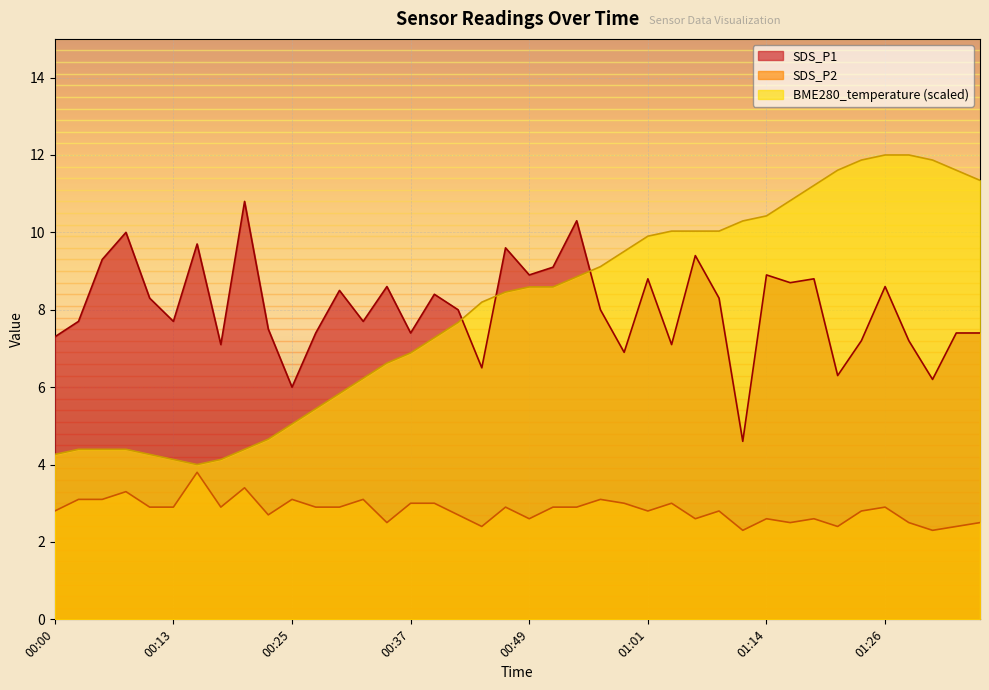

True or false: SDS_P2 has a value of 1.3 at 01:36.

False